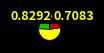

Is there a majority slice in this chart?

Yes